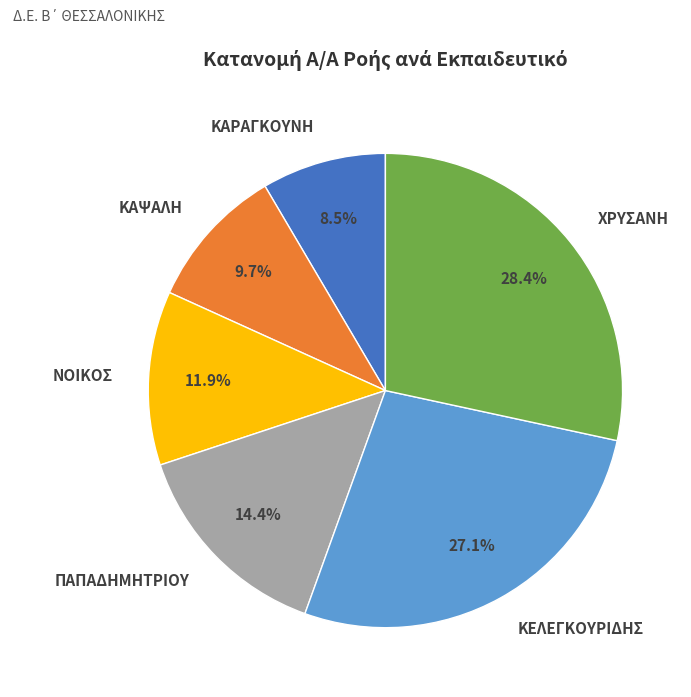

Is it true that ΚΕΛΕΓΚΟΥΡΙΔΗΣ is 27% of the pie?

True